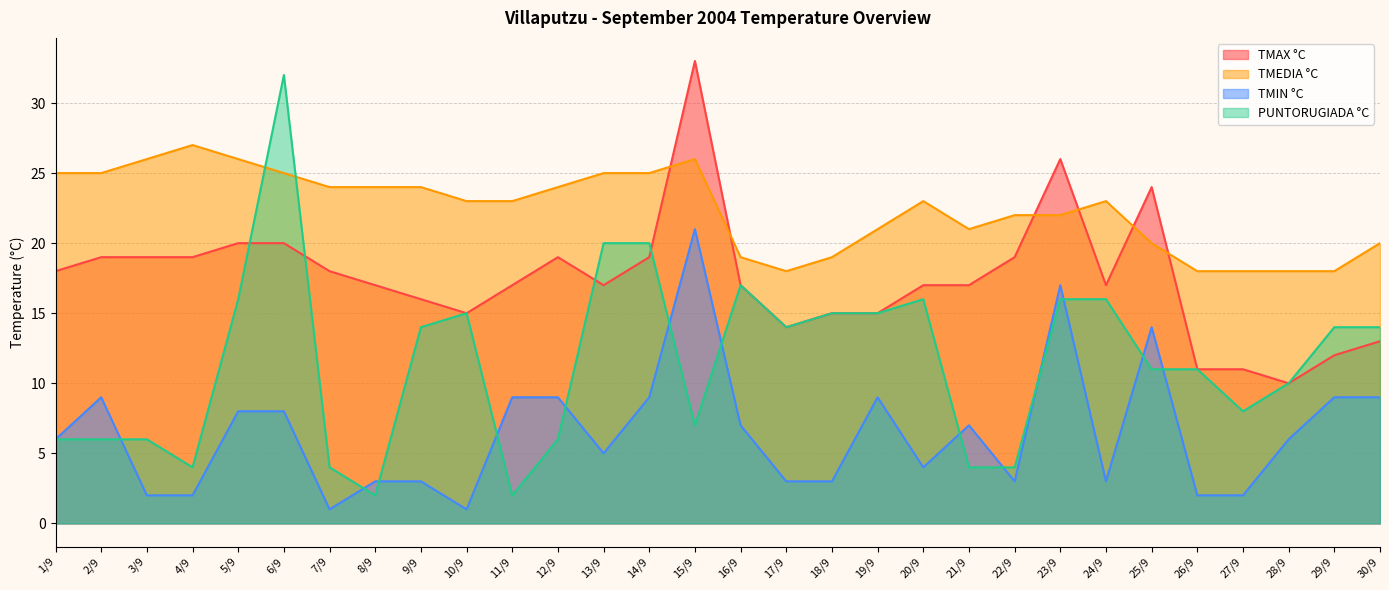

True or false: TMIN °C and TMEDIA °C cross at least once.

False